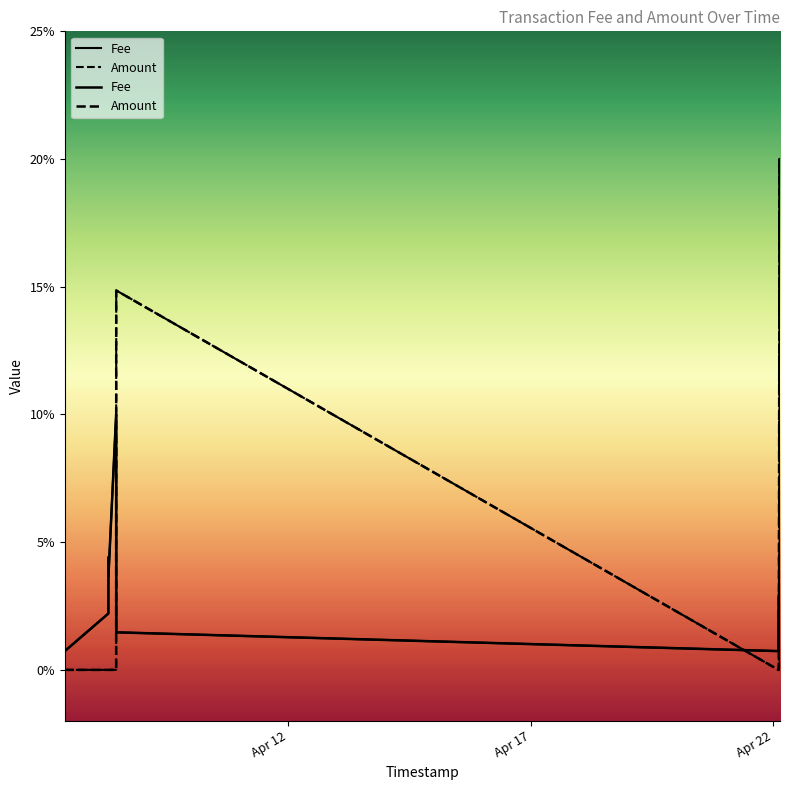

True or false: Fee has a value of 0.0 at Apr 12.

False